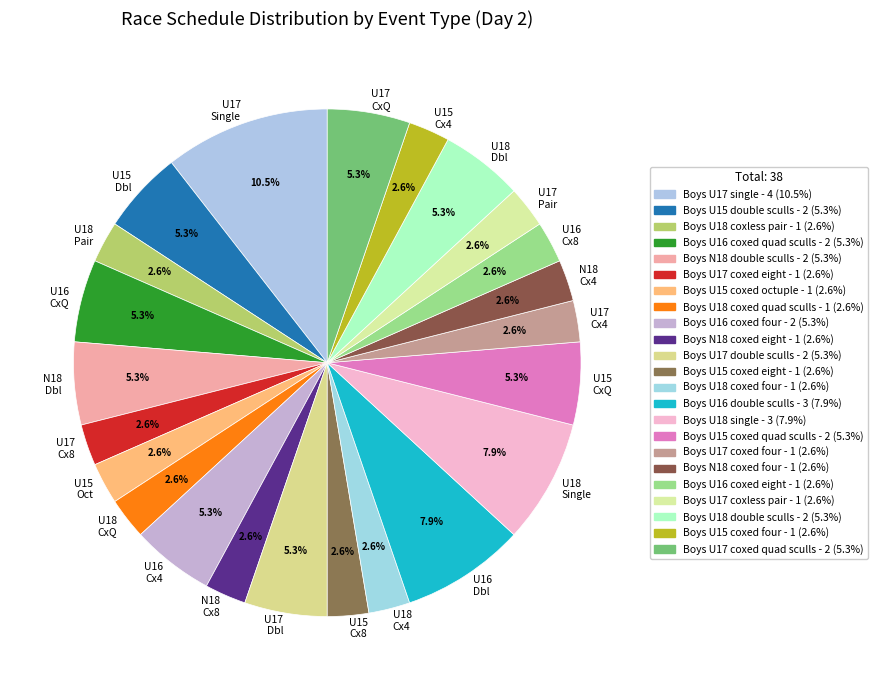

What percentage do U18 Cx4 and U15 CxQ together represent?

7.9%